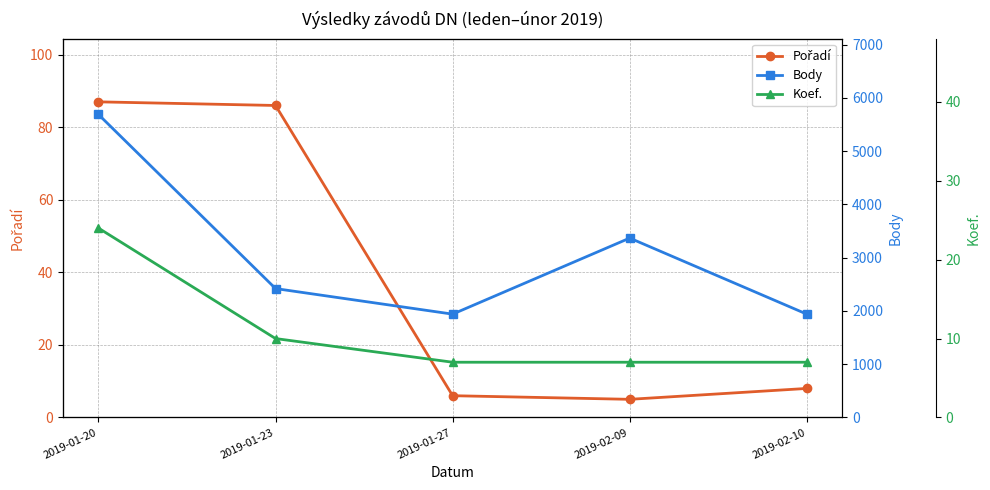

Is it true that Pořadí equals 6 at 2019-01-27?

True